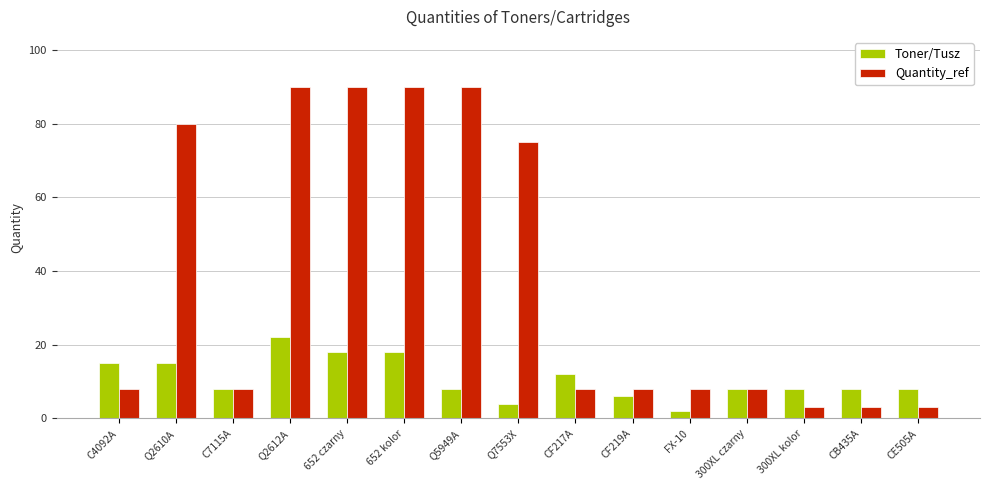

Is it true that Quantity_ref equals 129 at 652 czarny?

False